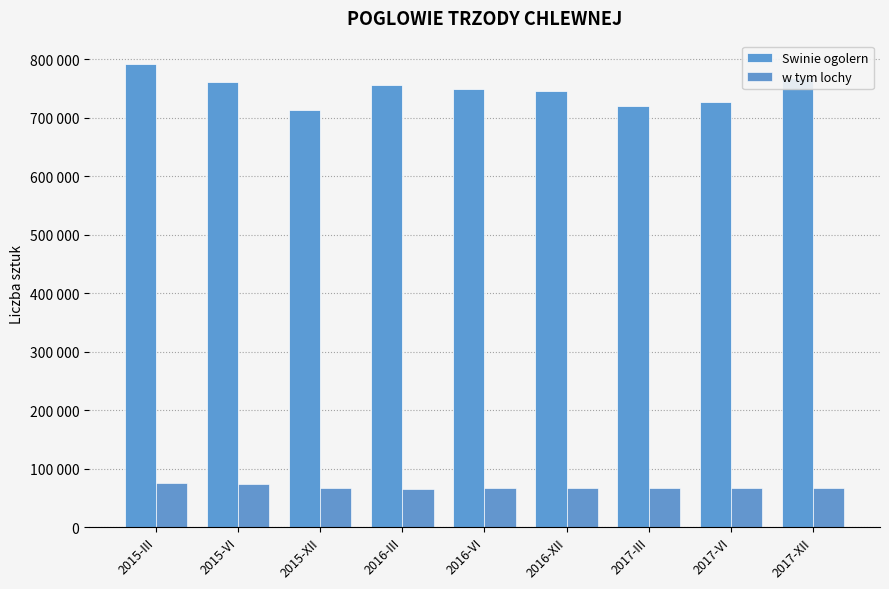

At which label is Swinie ogolern closest to 752344?

2016-VI